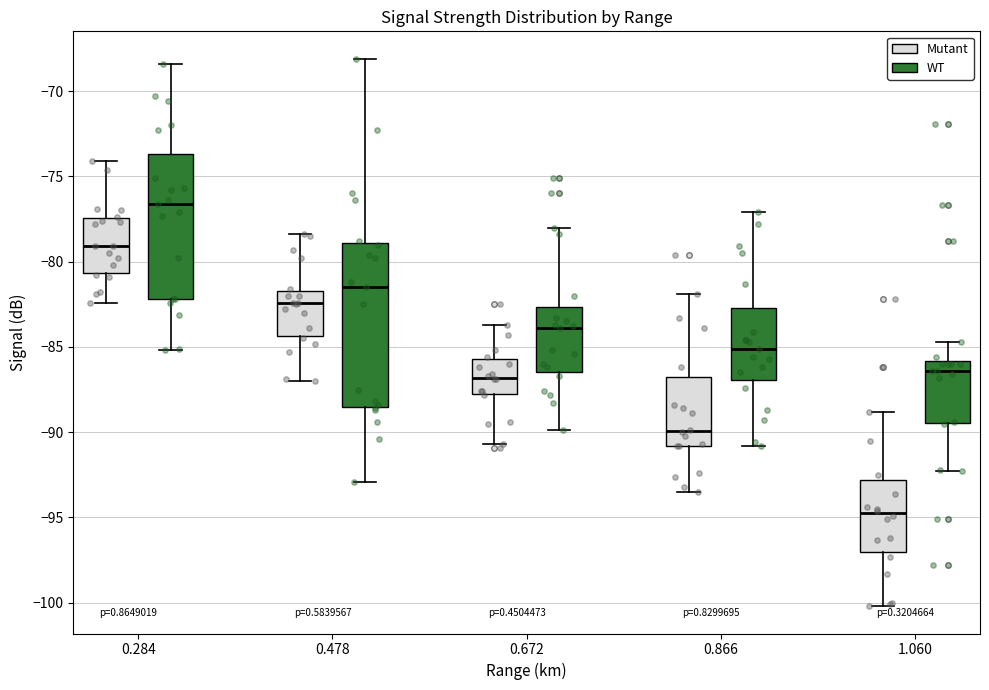

Which box is the tallest, from its lower edge to its upper edge?

0.478 (WT)